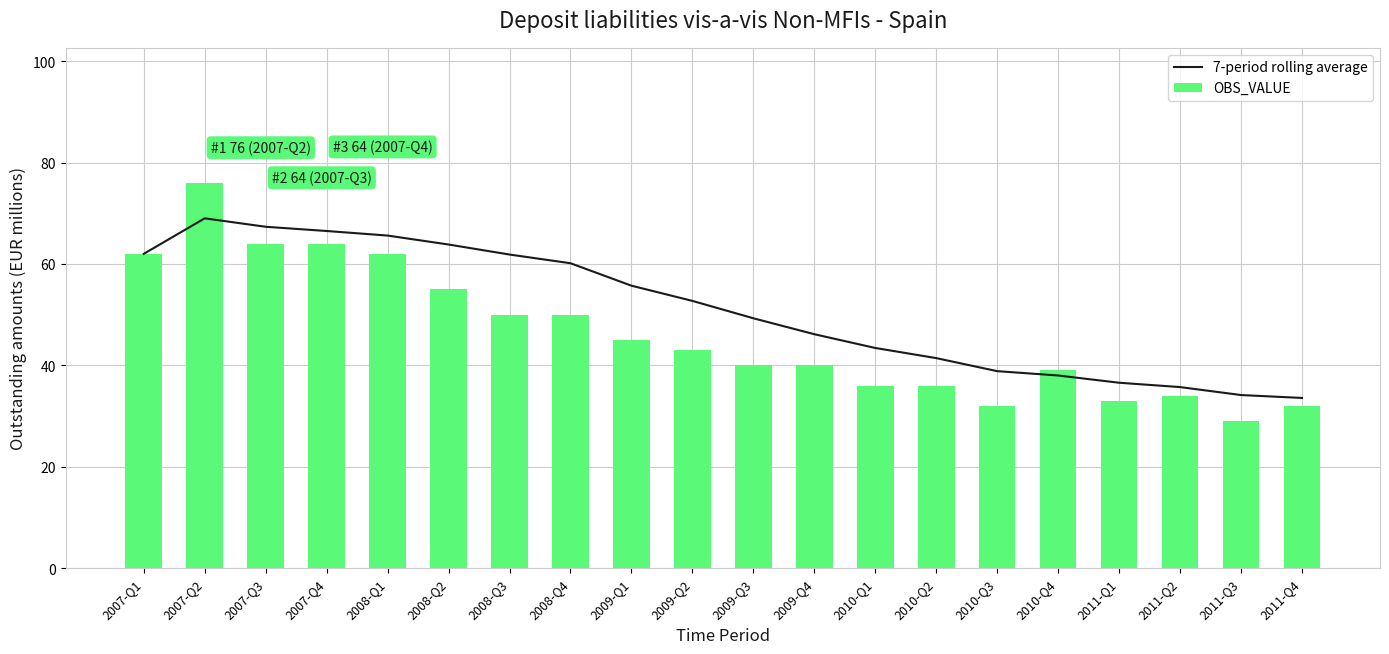

Between 2010-Q1 and 2009-Q2, which is larger?

2009-Q2